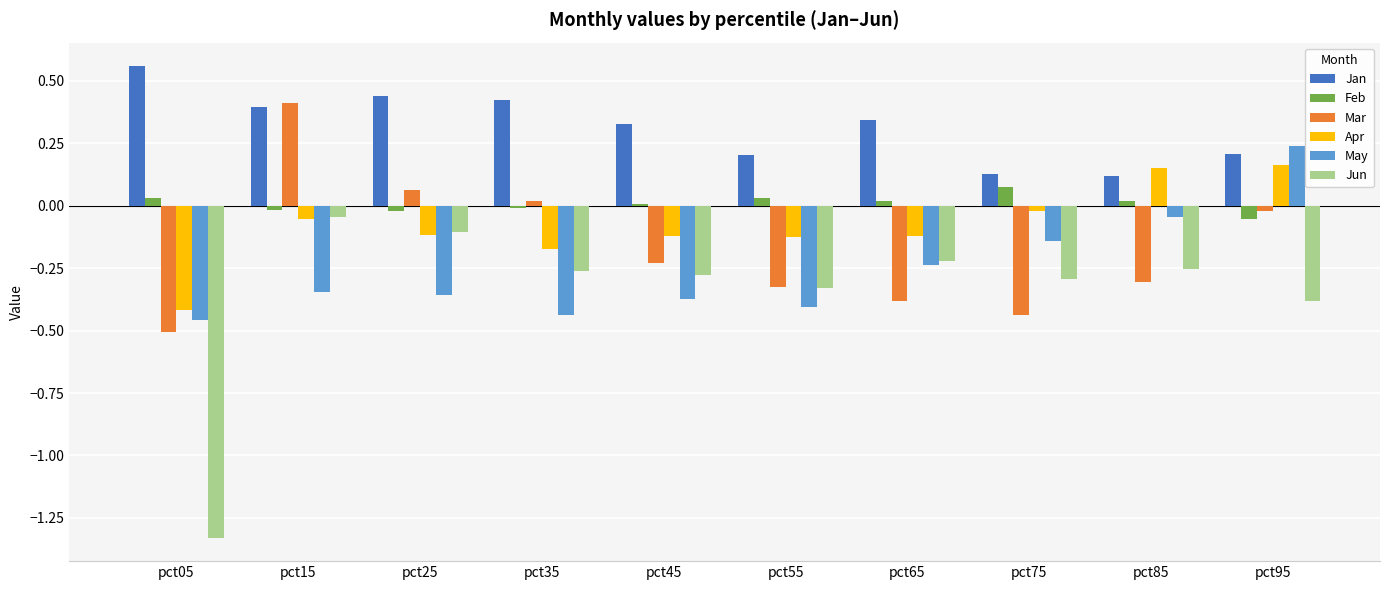

Between pct65 and pct85, which series saw the biggest shift?

Apr